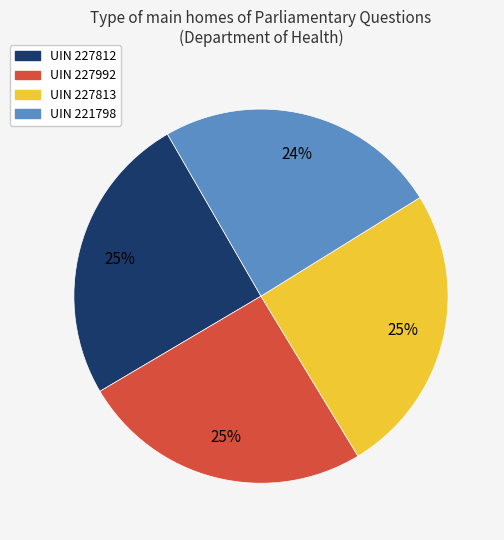

To the nearest percent, what percentage of the pie is UIN 227812?

25%